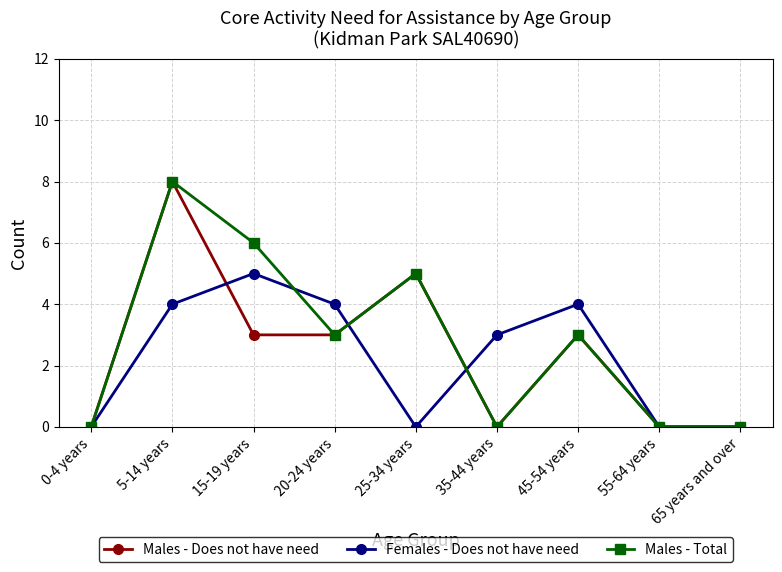

Count the number of categories in the chart.

9